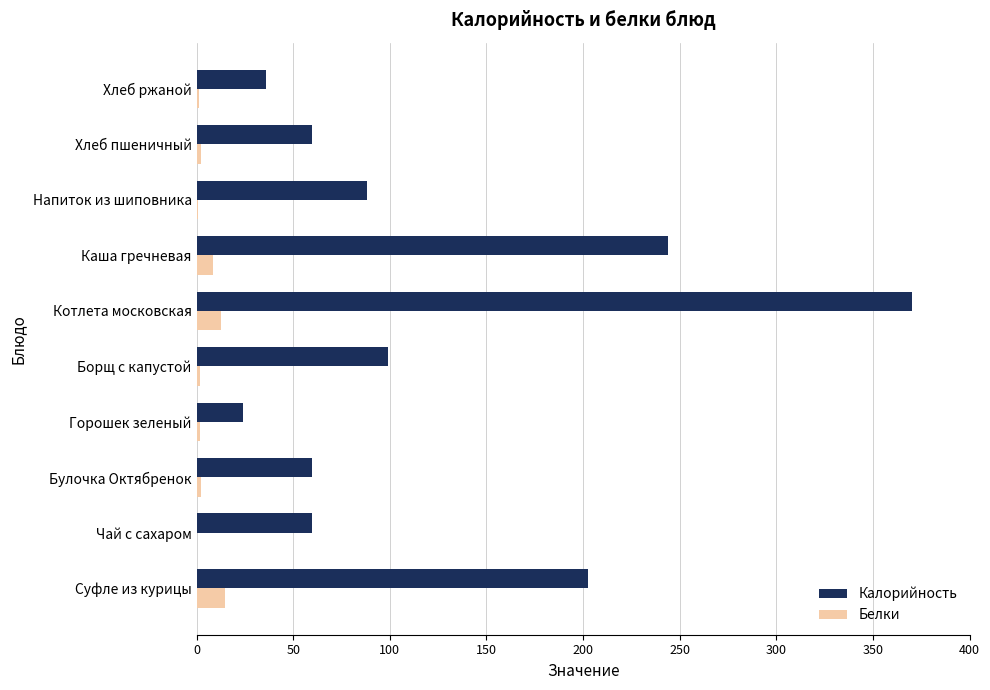

At which category is the sum across all series the highest?

Котлета московская